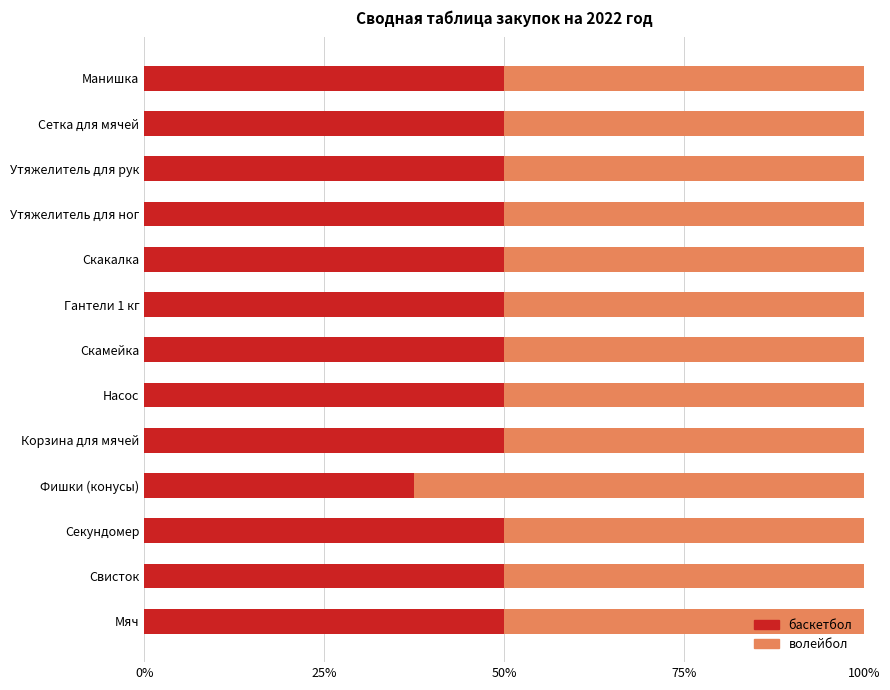

Is it true that баскетбол equals 50.0 at Мяч?

True